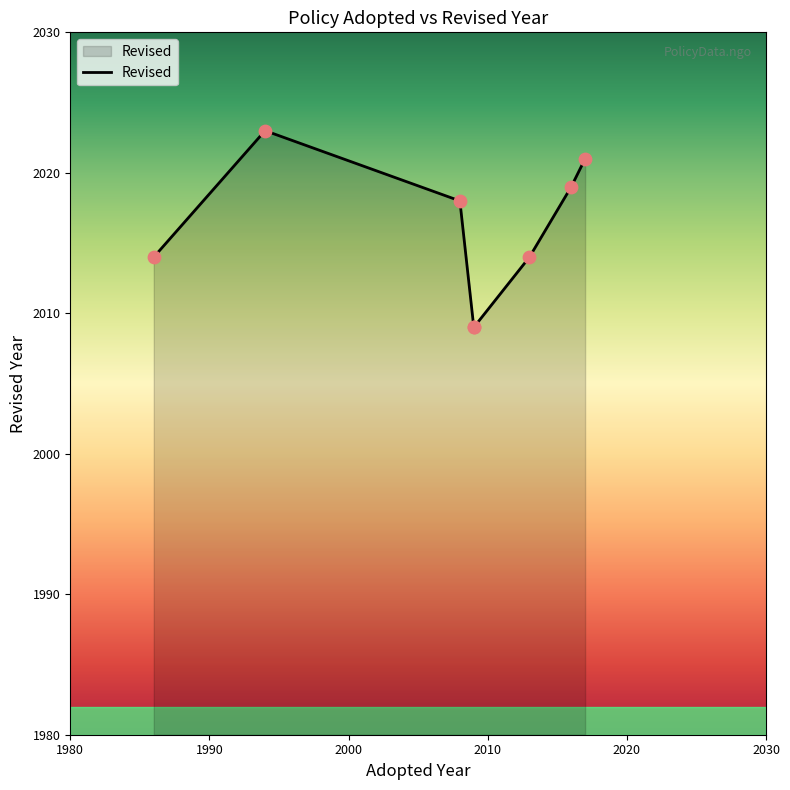

What is the ratio of the value at 2016 to the value at 2013?

1.0